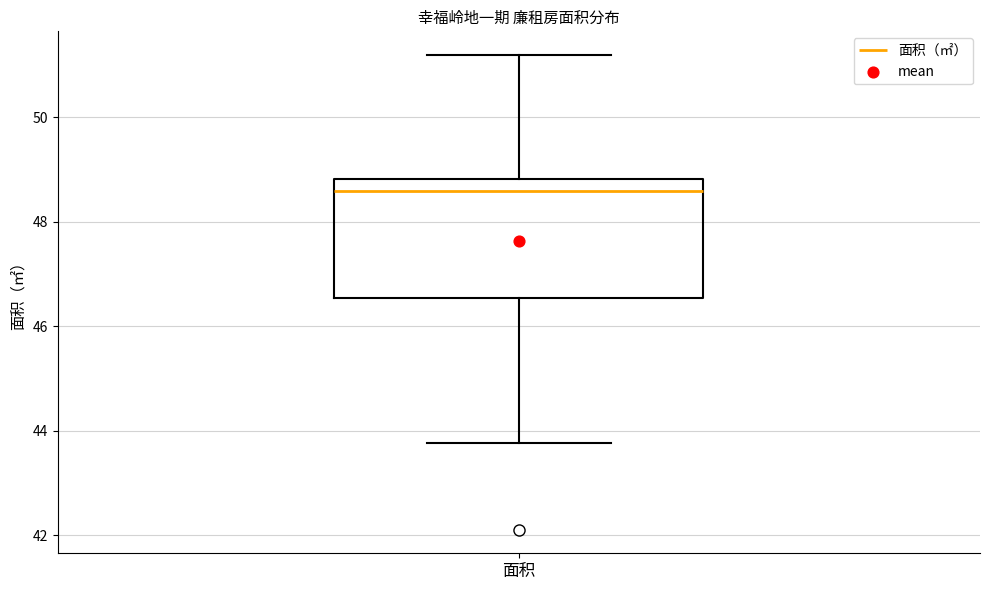

Read this box plot against the y-axis: the position of the median line, the range covered by the box, and the ends of both whiskers. The values are not printed on the chart, so give them approximately, as read against the axis.

median 48.6, box 46.6 to 48.8, whiskers 43.8 to 51.2